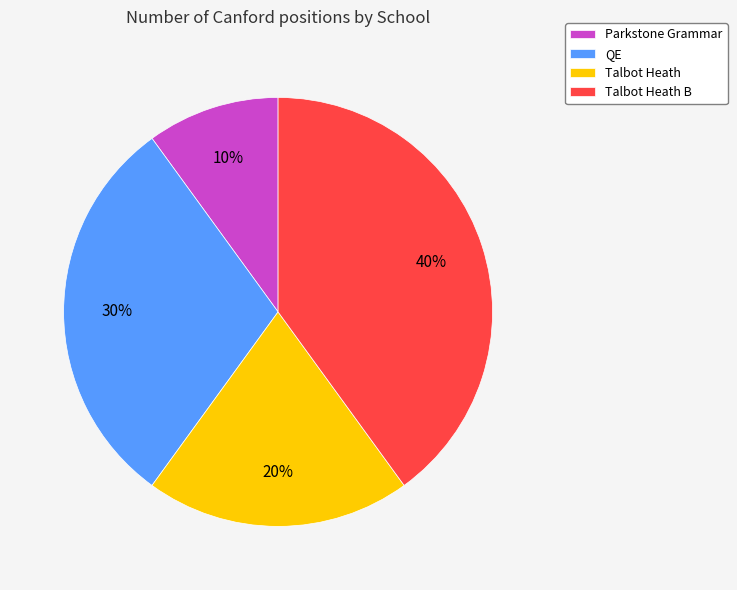

Which category has the smallest portion of the pie?

Parkstone Grammar